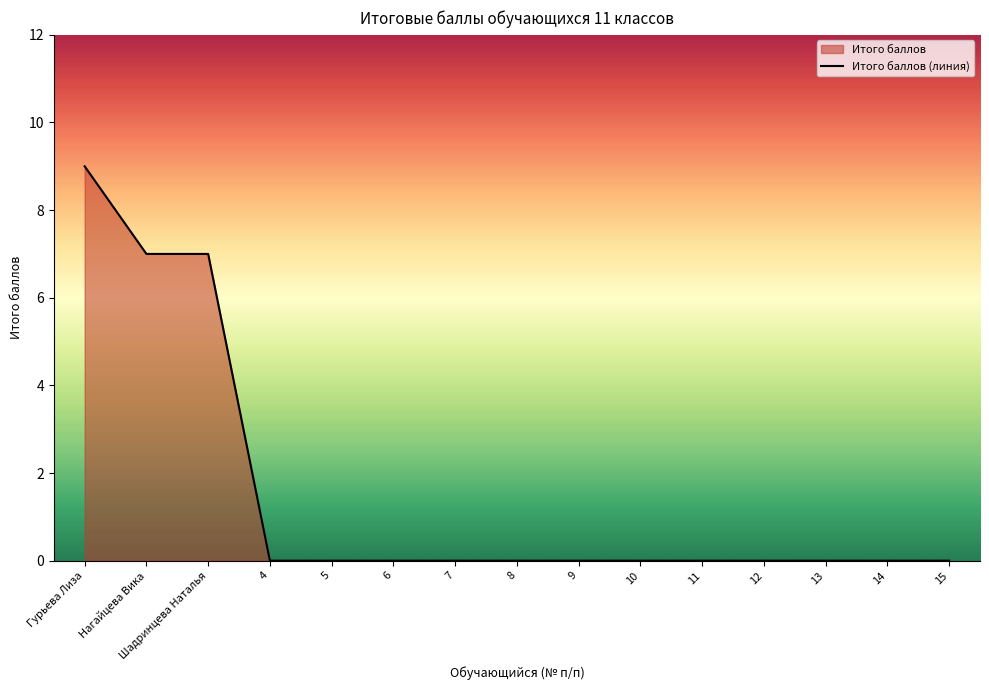

Where is the data nearest to the value 4?

Нагайцева Вика